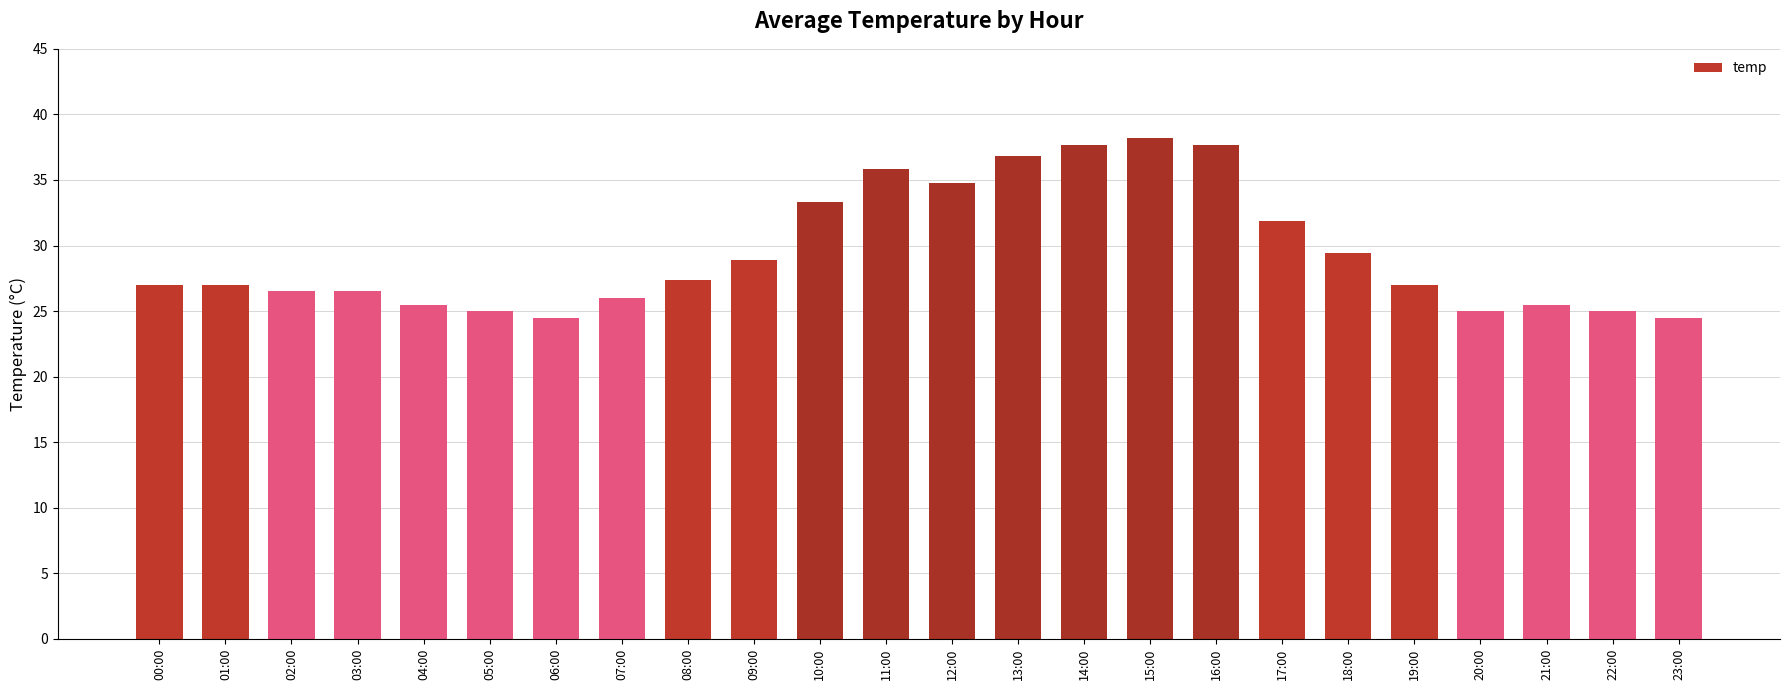

What is the label of the 12th bar from the left?

11:00